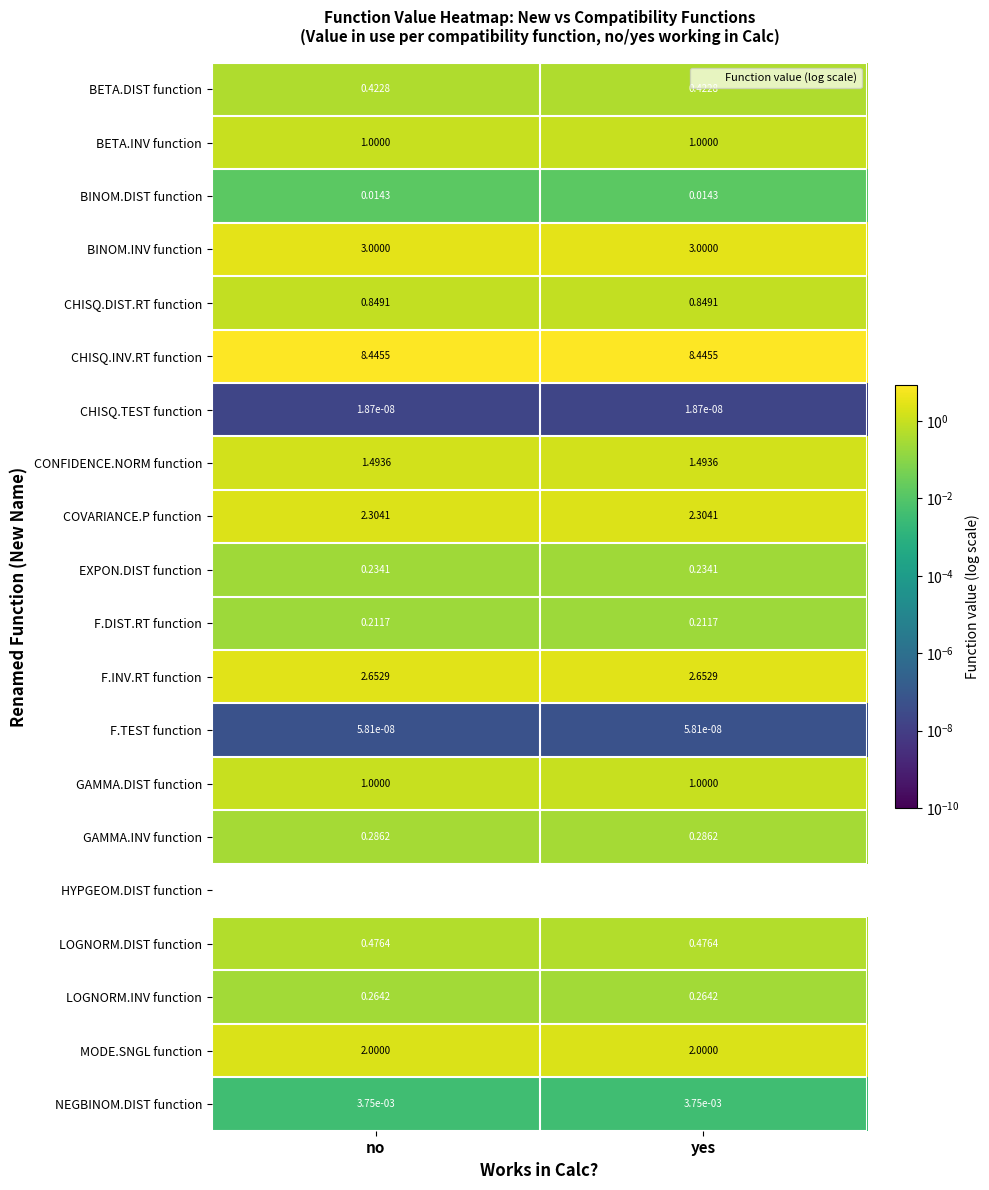

Is the value of BETA.DIST function at no greater than the value of MODE.SNGL function at yes?

No